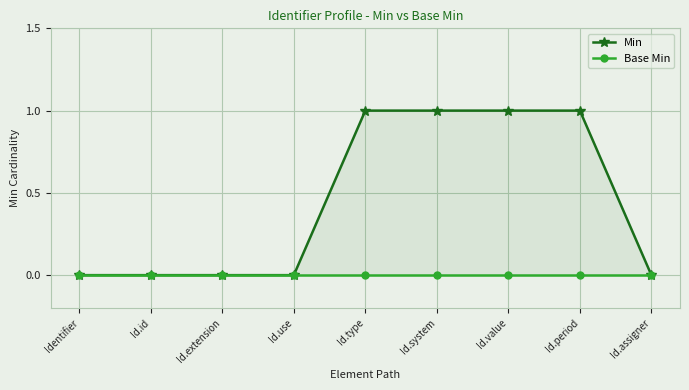

How many data points does each series have?

9